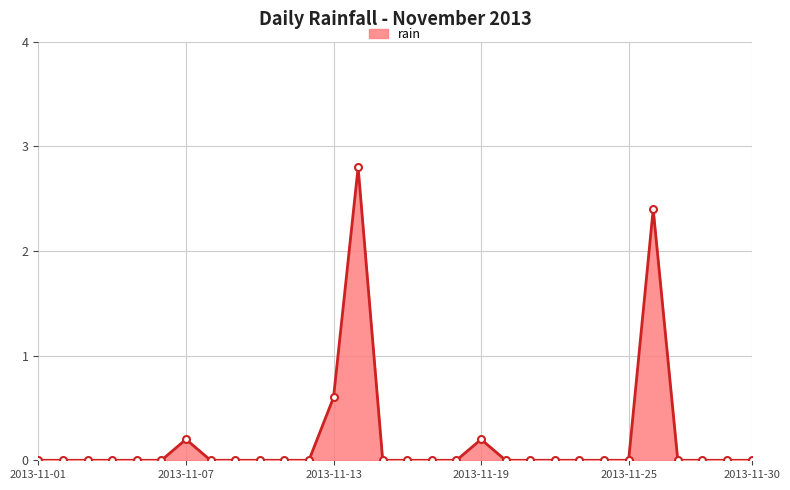

True or false: the data has more than 0 interior local peaks.

True